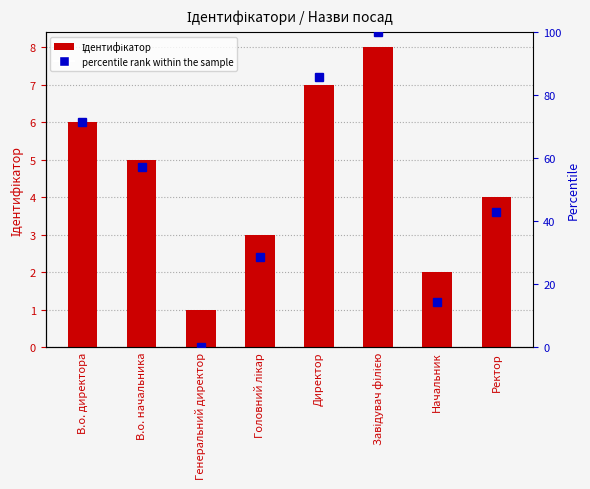

What is the value of the 2nd bar from the left?

5